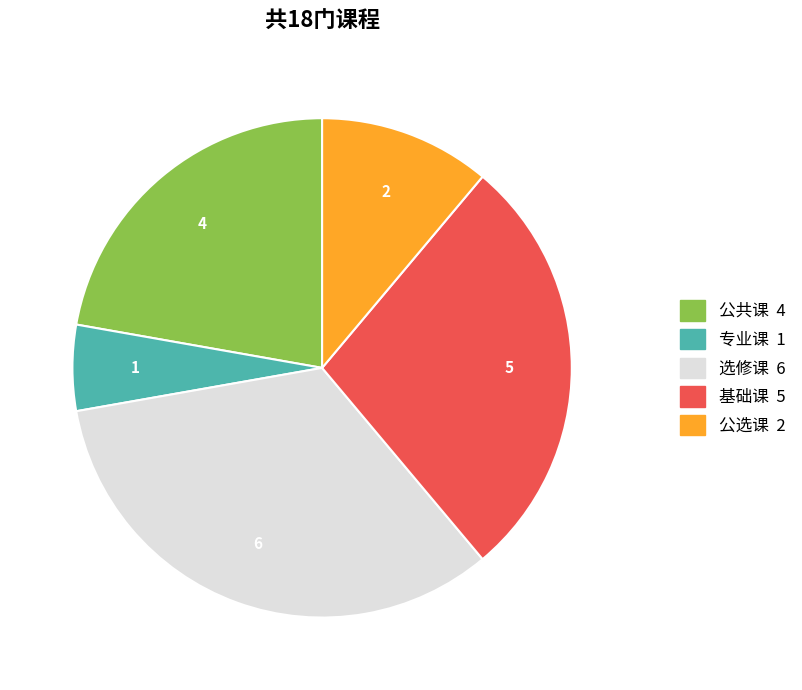

Combined, do 专业课 and 公共课 account for over 50%?

No